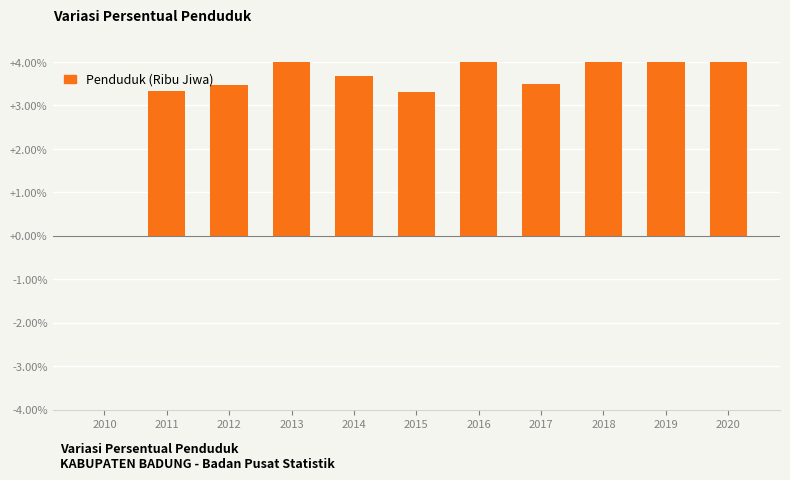

What is the maximum value shown in the chart?

5.3